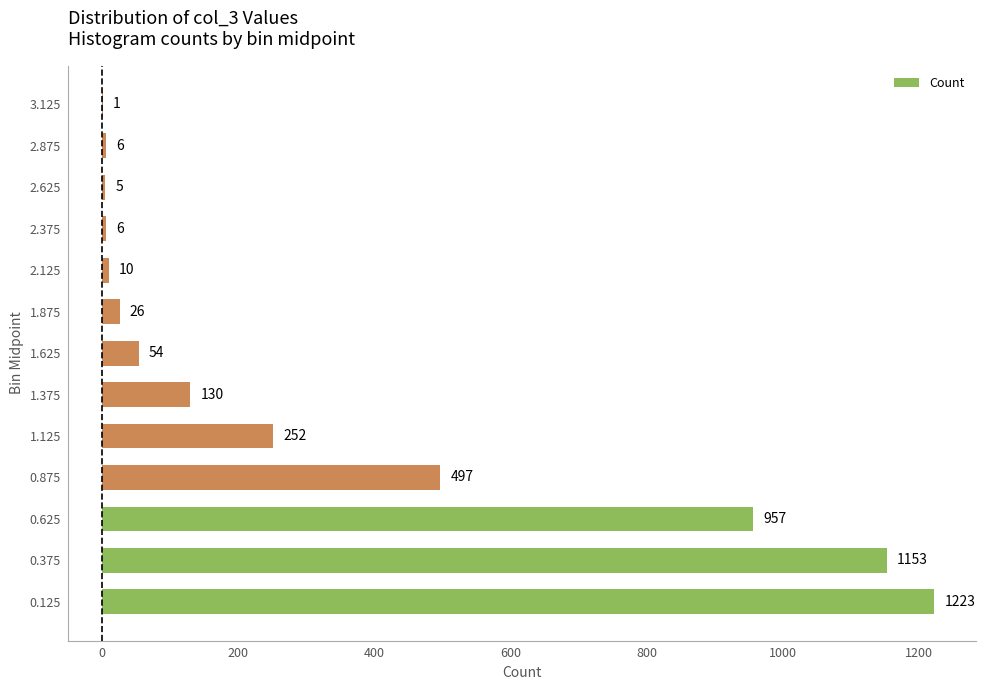

What is the average value?

332